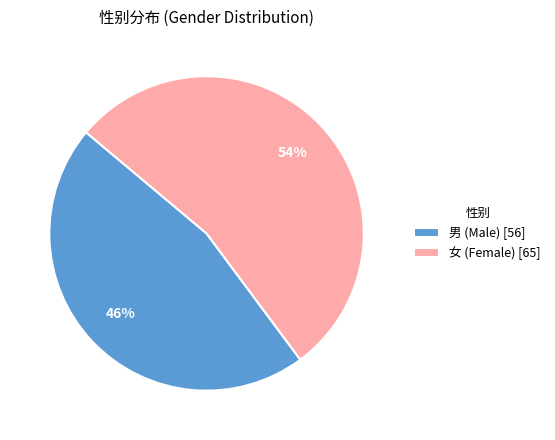

Between 男 (Male) [56] and 女 (Female) [65], which is larger?

女 (Female) [65]